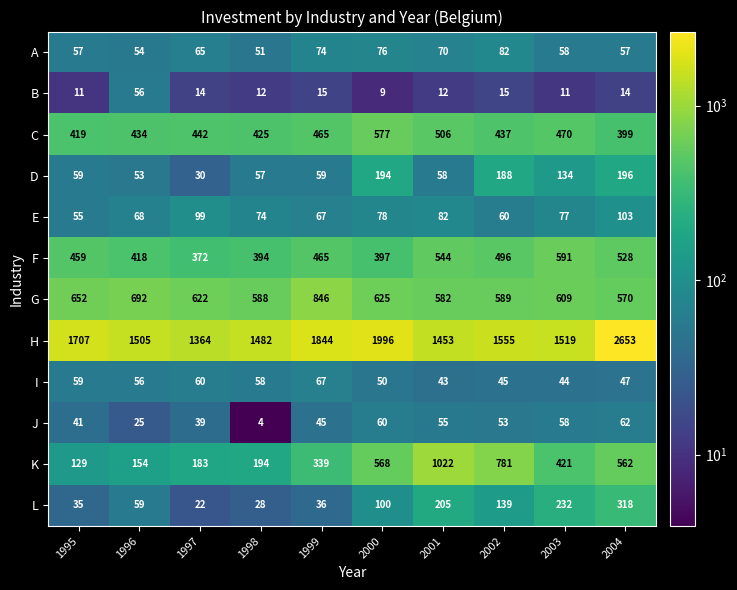

Which series has the largest range (max minus min)?

H